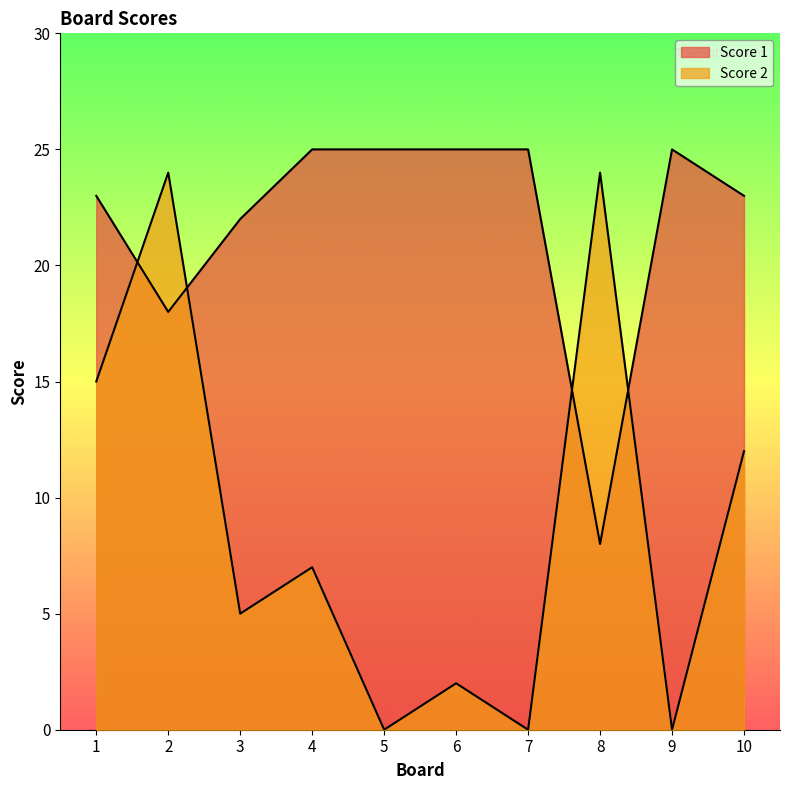

Which series has the largest total across all categories?

Score 1